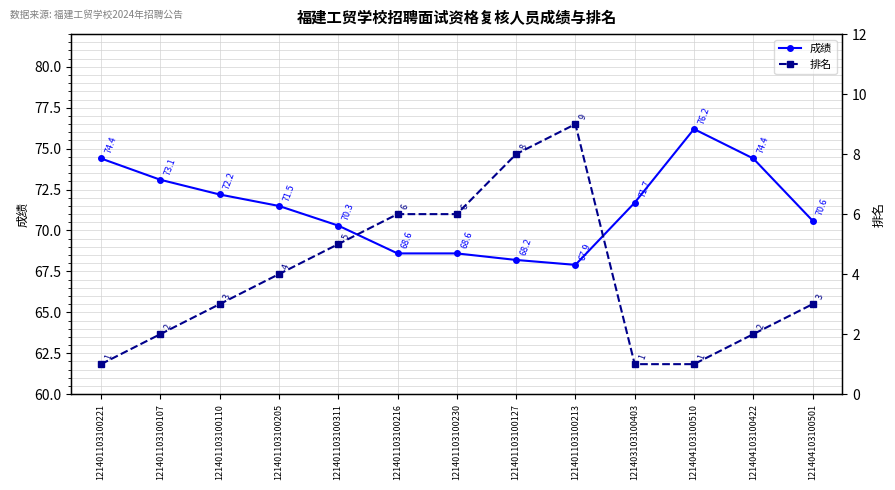

Which category has the highest value in the 排名 series?

121401103100213